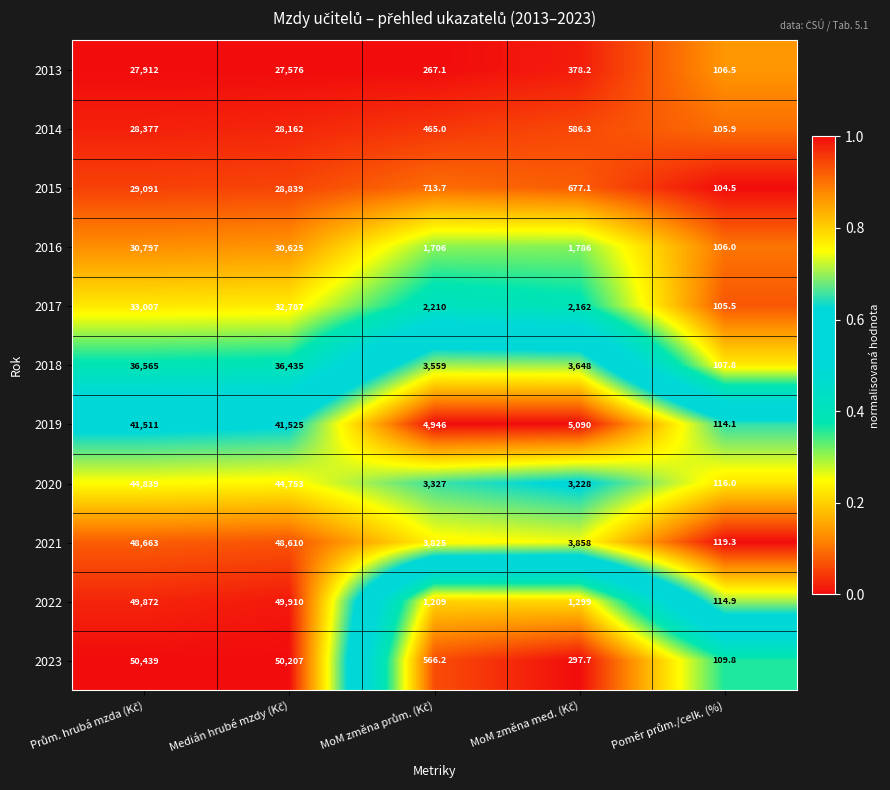

List the series in order of their peak value, lowest first.

2013, 2014, 2015, 2016, 2017, 2018, 2019, 2020, 2021, 2022, 2023